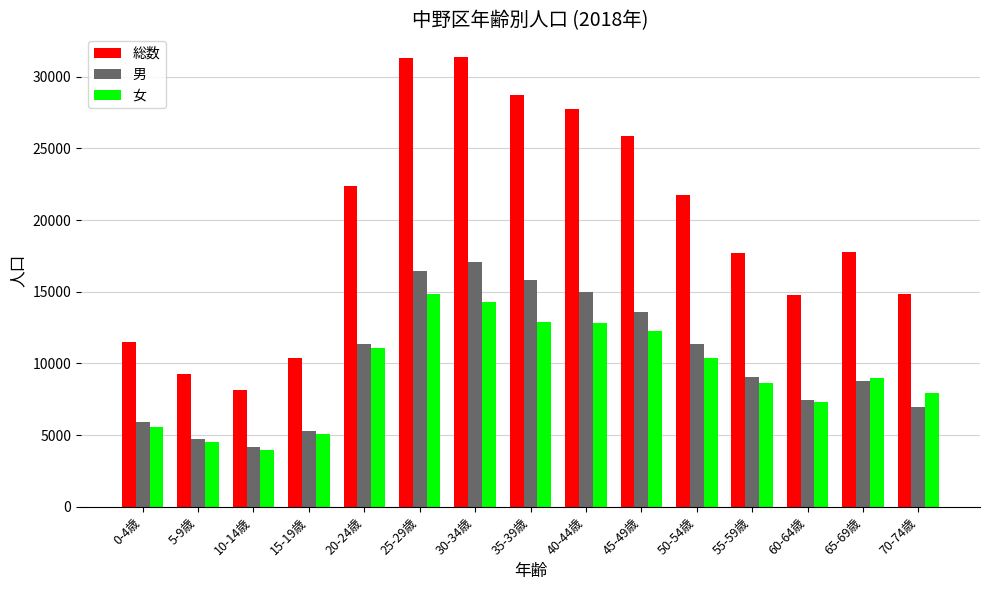

What is the maximum value for 男?

17094